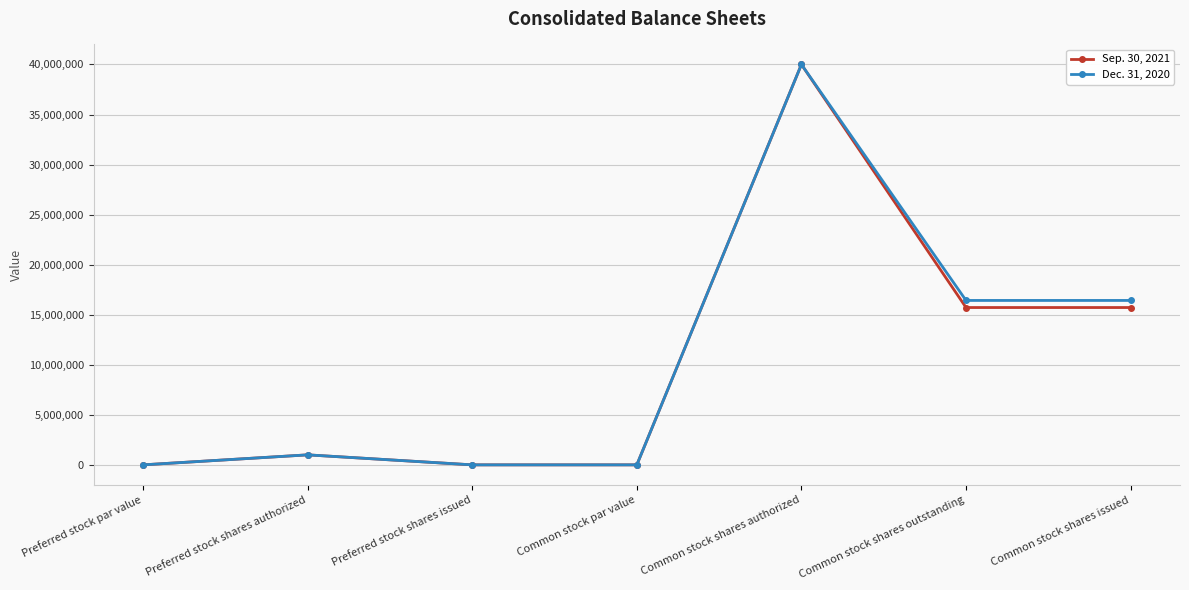

Reading left to right, list all the values displayed in this chart.

Sep. 30, 2021: 0	1000000	0	0	40000000	15717663	15717663
Dec. 31, 2020: 0	1000000	0	0	40000000	16425136	16425136